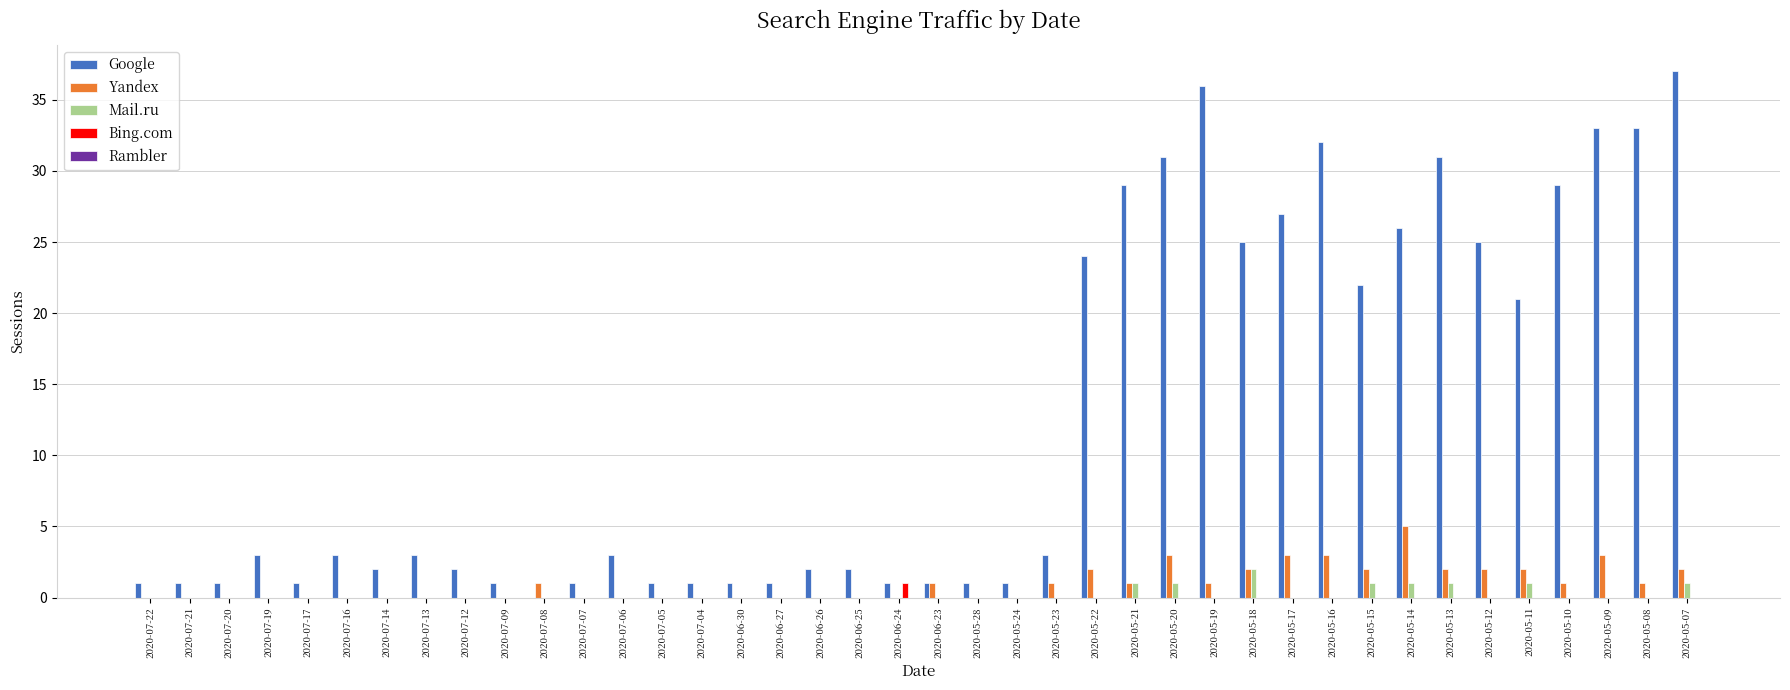

What is the maximum value for Yandex?

5